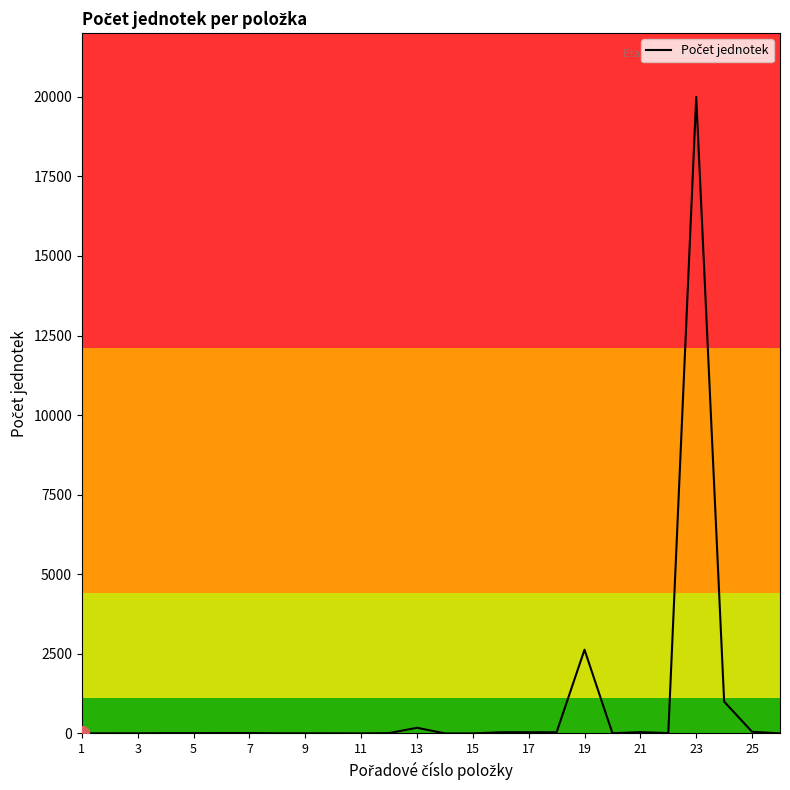

What is the difference between the maximum and minimum values?

19999.0